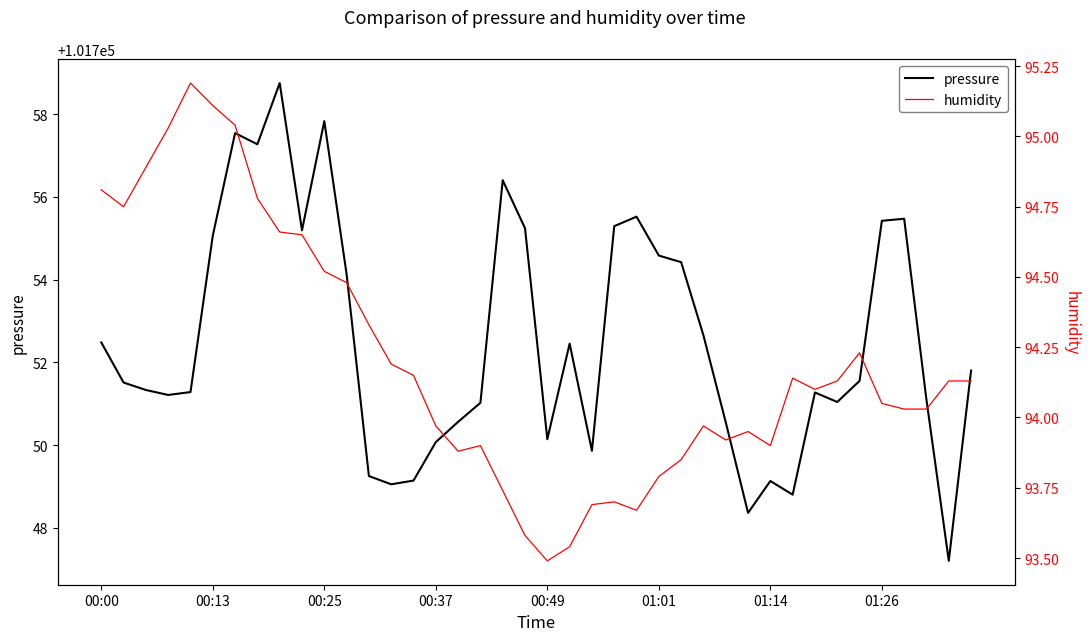

How many values in the humidity series exceed 94?

24